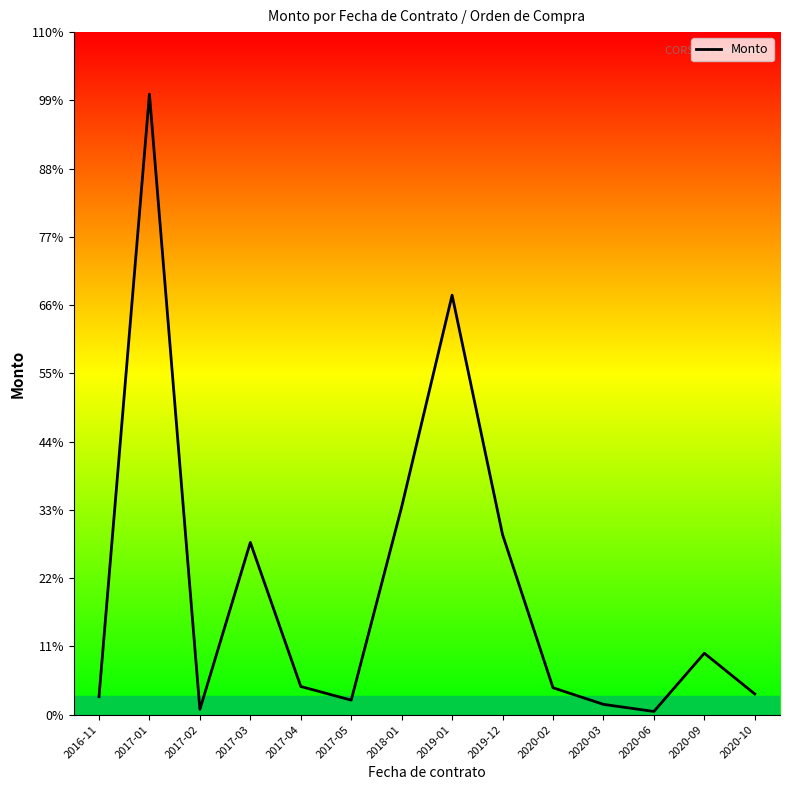

At which label is the value closest to 361743?

2018-01